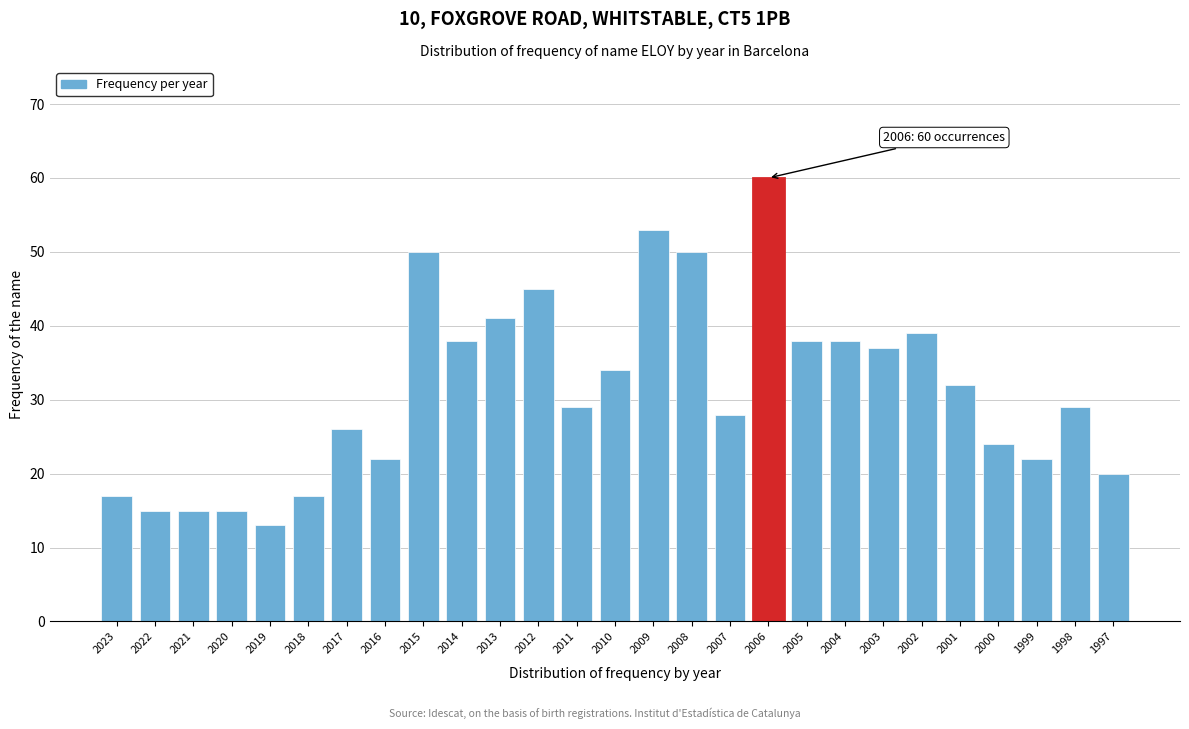

Reading left to right, transcribe all the data shown in this chart.

2023=17	2022=15	2021=15	2020=15	2019=13	2018=17	2017=26	2016=22	2015=50	2014=38	2013=41	2012=45	2011=29	2010=34	2009=53	2008=50	2007=28	2006=60	2005=38	2004=38	2003=37	2002=39	2001=32	2000=24	1999=22	1998=29	1997=20